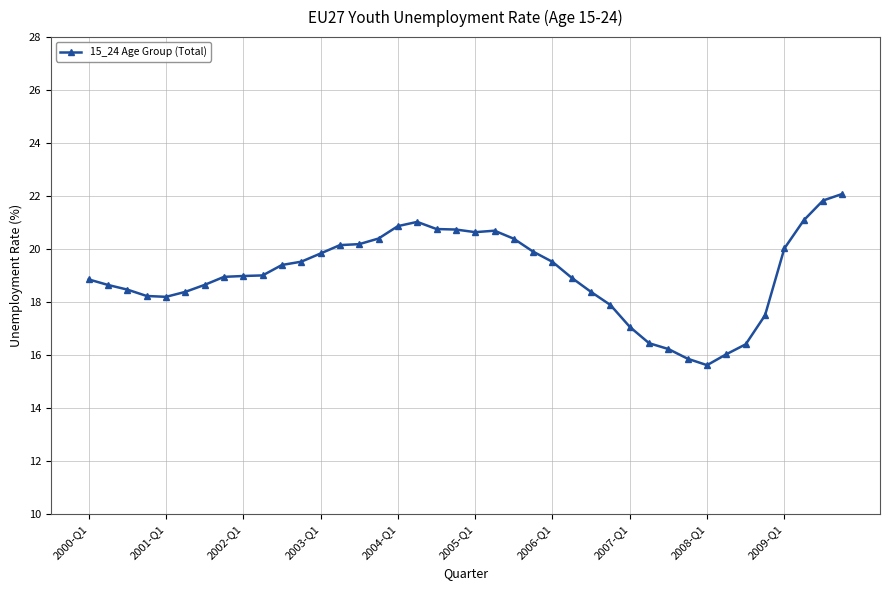

What is the minimum value shown in the chart?

15.6